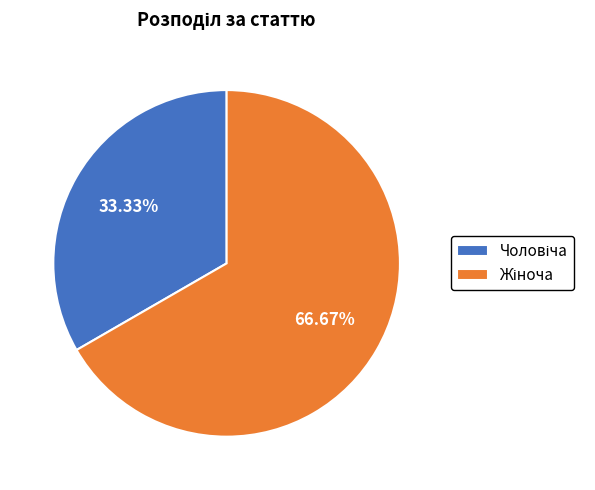

How many slices are in this pie chart?

2